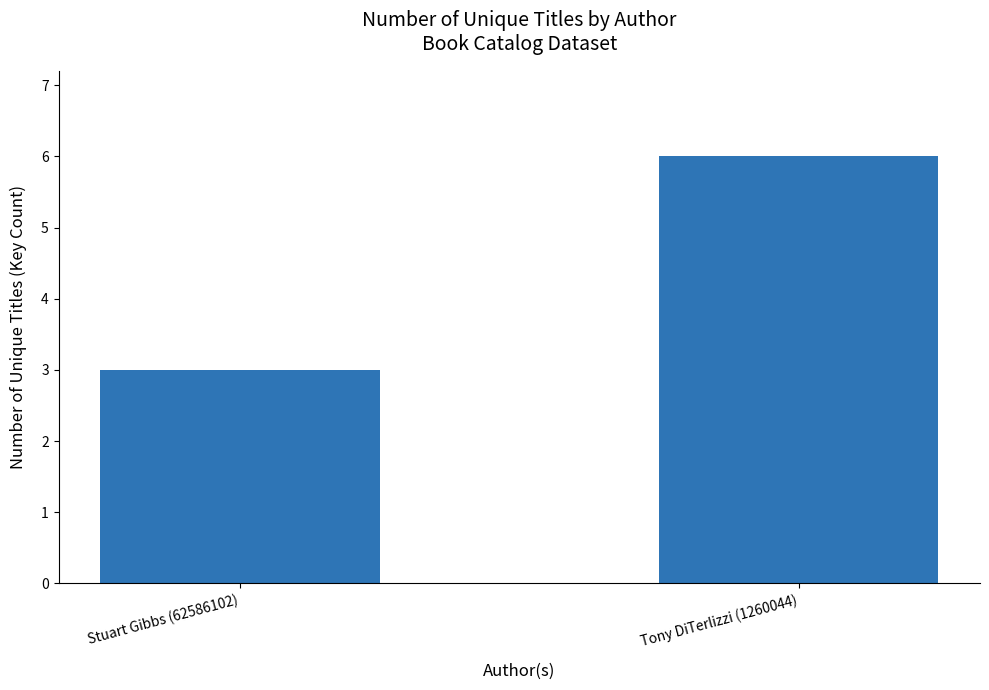

What is the approximate value at Tony DiTerlizzi (1260044)?

6